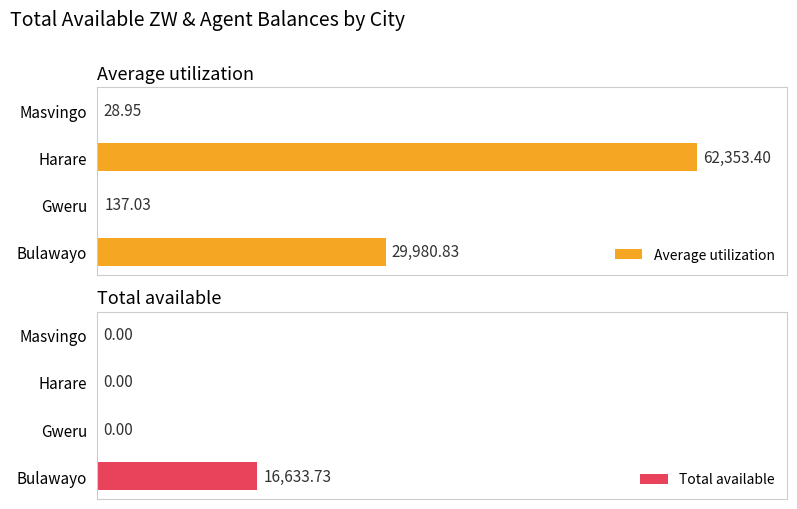

What is the maximum value shown in the chart?

62353.4